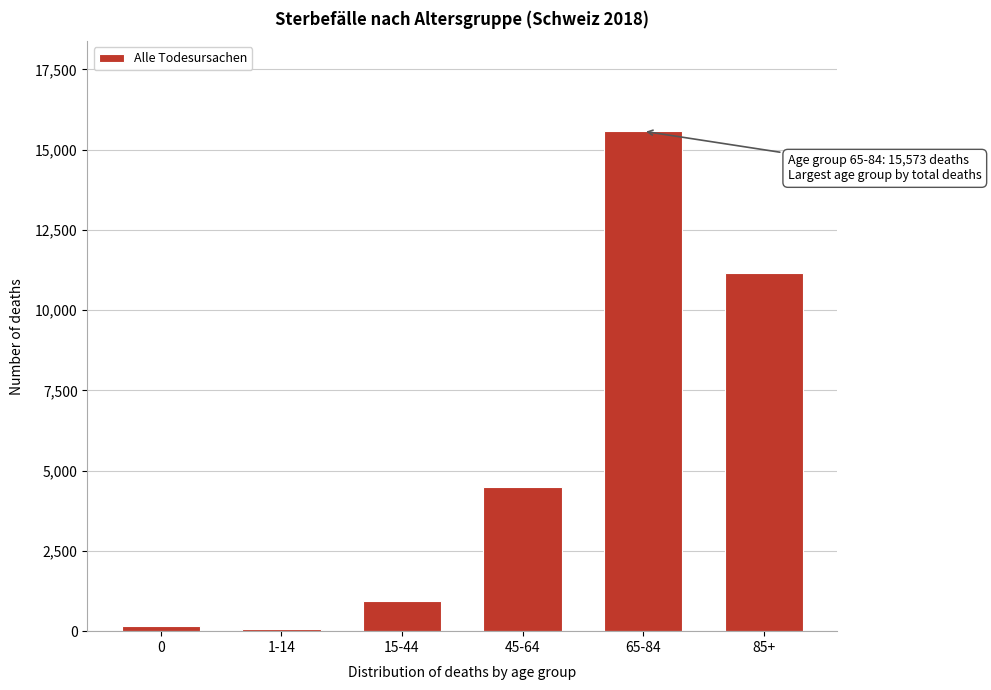

Reading left to right, list all the values displayed in this chart.

154	63	946	4504	15573	11158